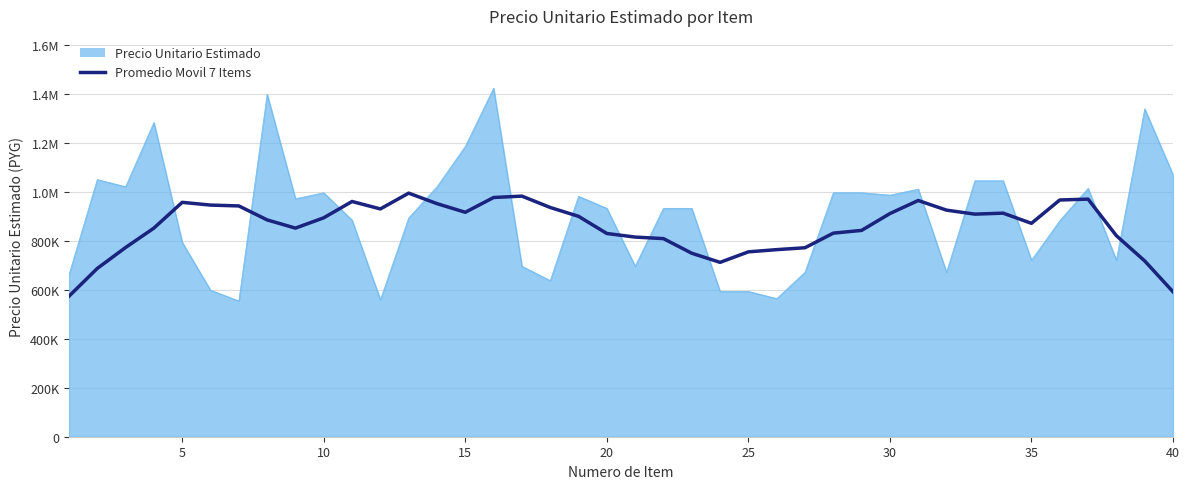

What are all the series names shown in the legend?

Precio Unitario Estimado, Promedio Movil 7 Items